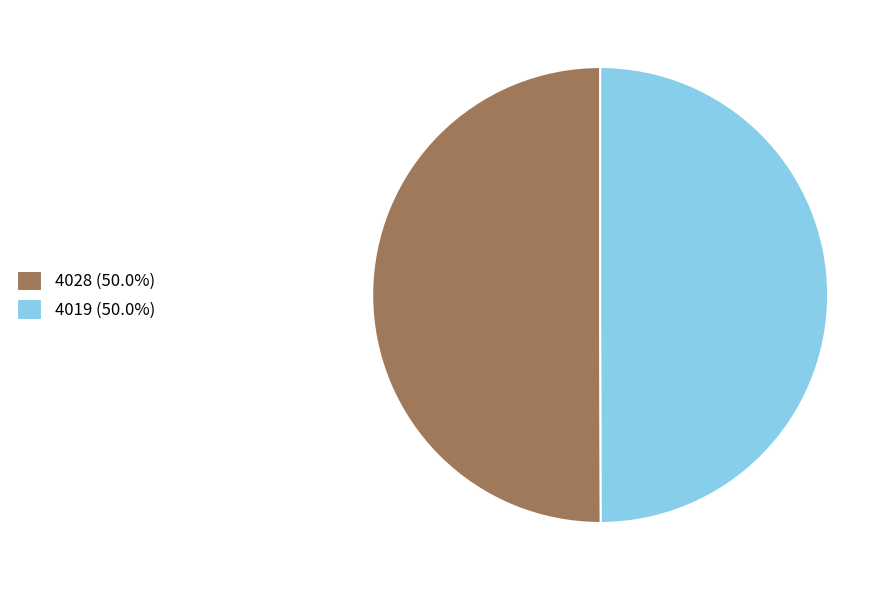

How many segments does this pie chart have?

2